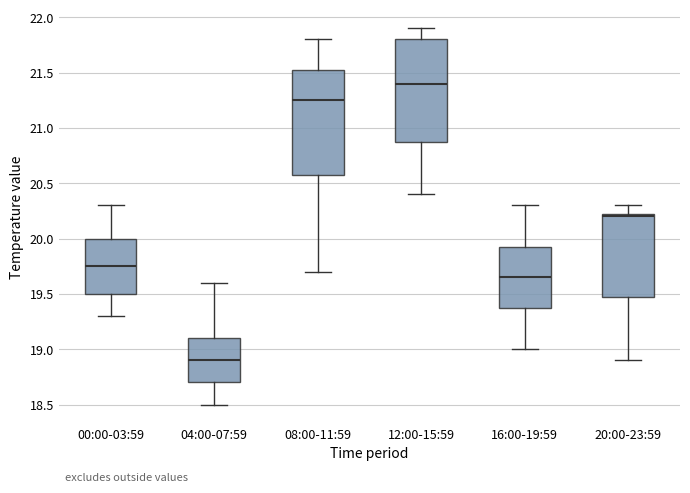

Which box's median line is the lowest?

04:00-07:59